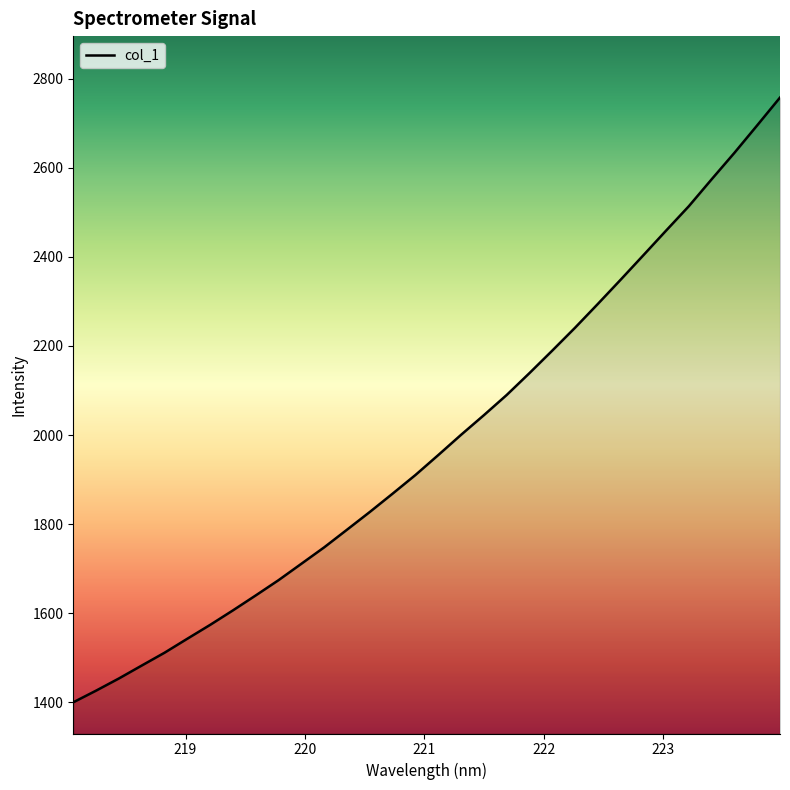

What is the maximum value shown in the chart?

2757.4